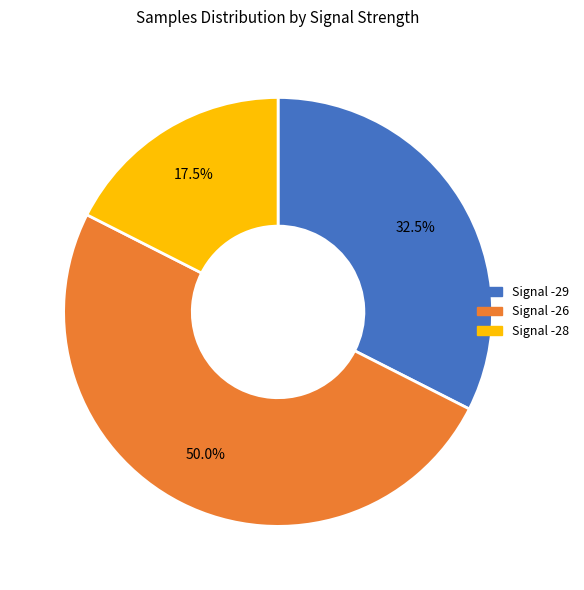

How many slices are in this pie chart?

3